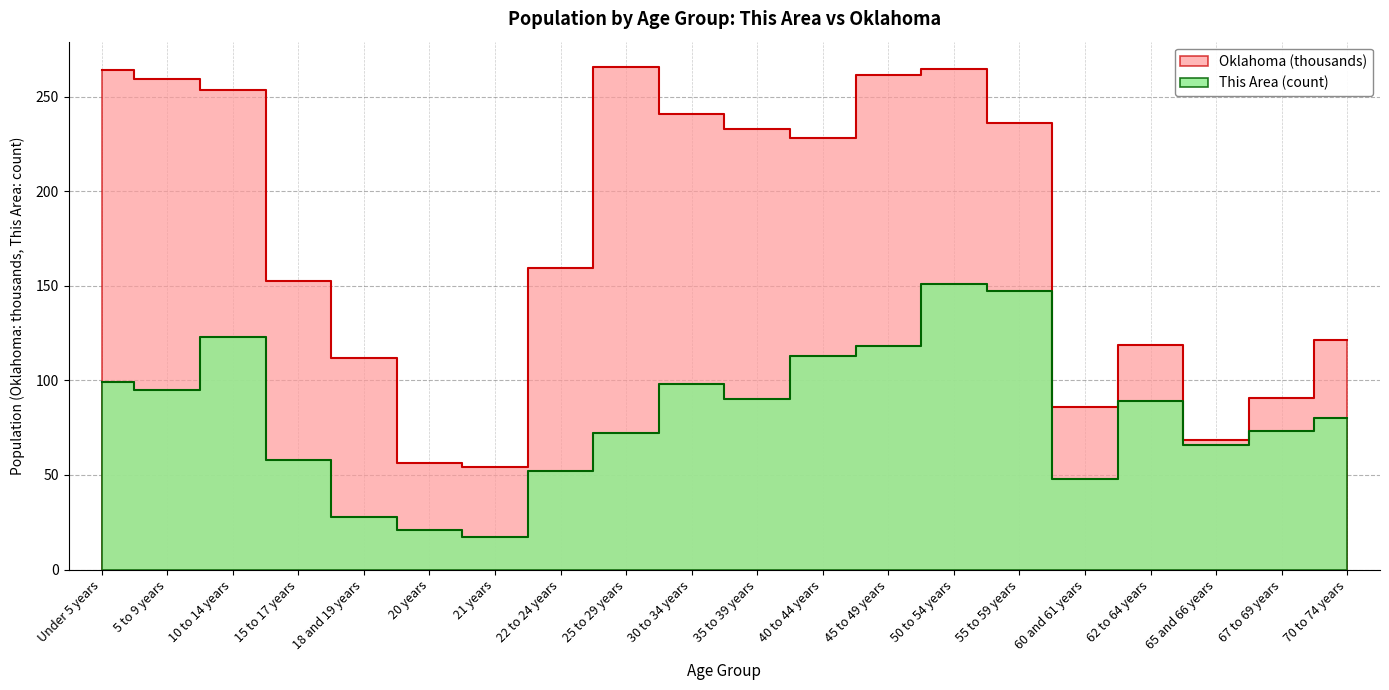

What is the highest value of the Oklahoma series?

265.7